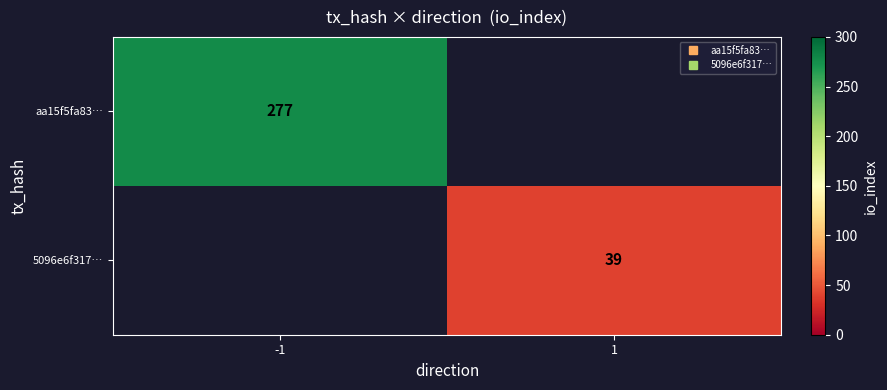

Where is aa15f5fa83… nearest to the value 277?

-1